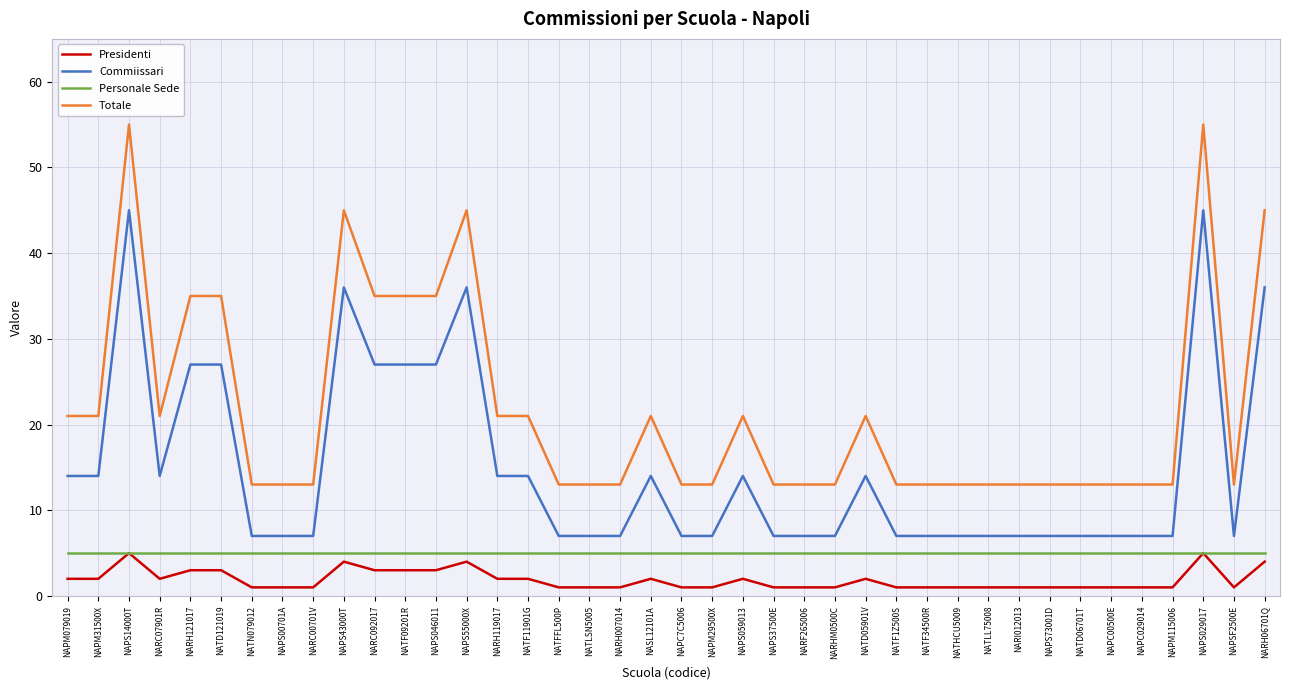

What is the maximum value for Commiissari?

45